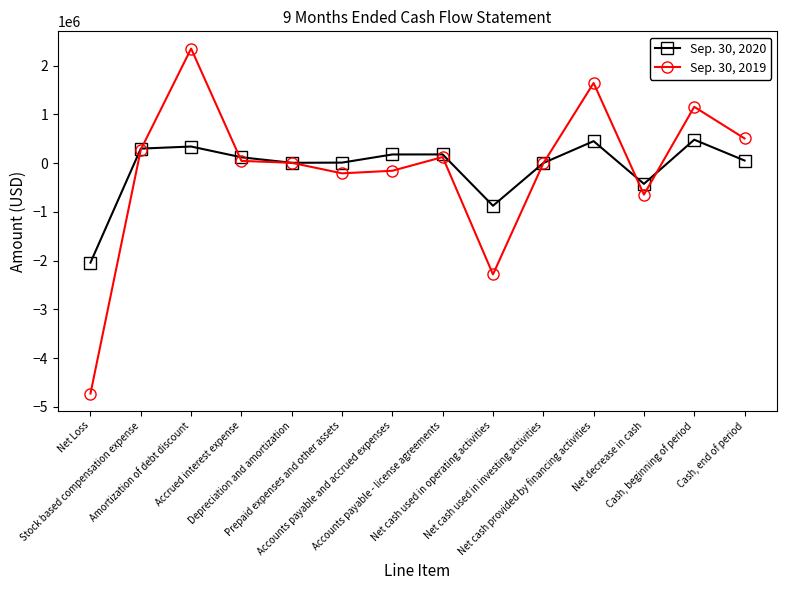

Which category has the lowest value across all series?

Net Loss